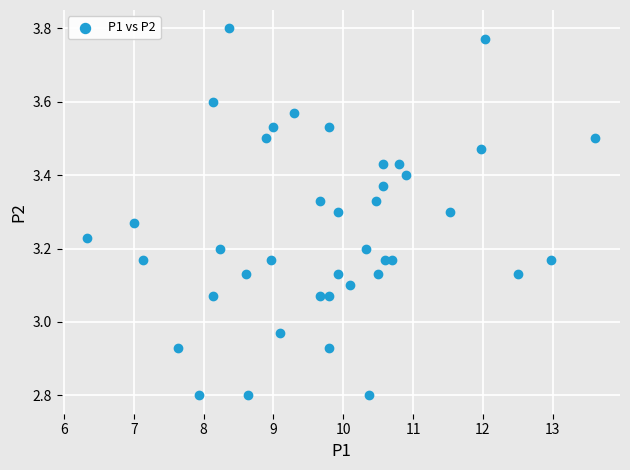

What is the range of Y values (max minus min)?

1.0